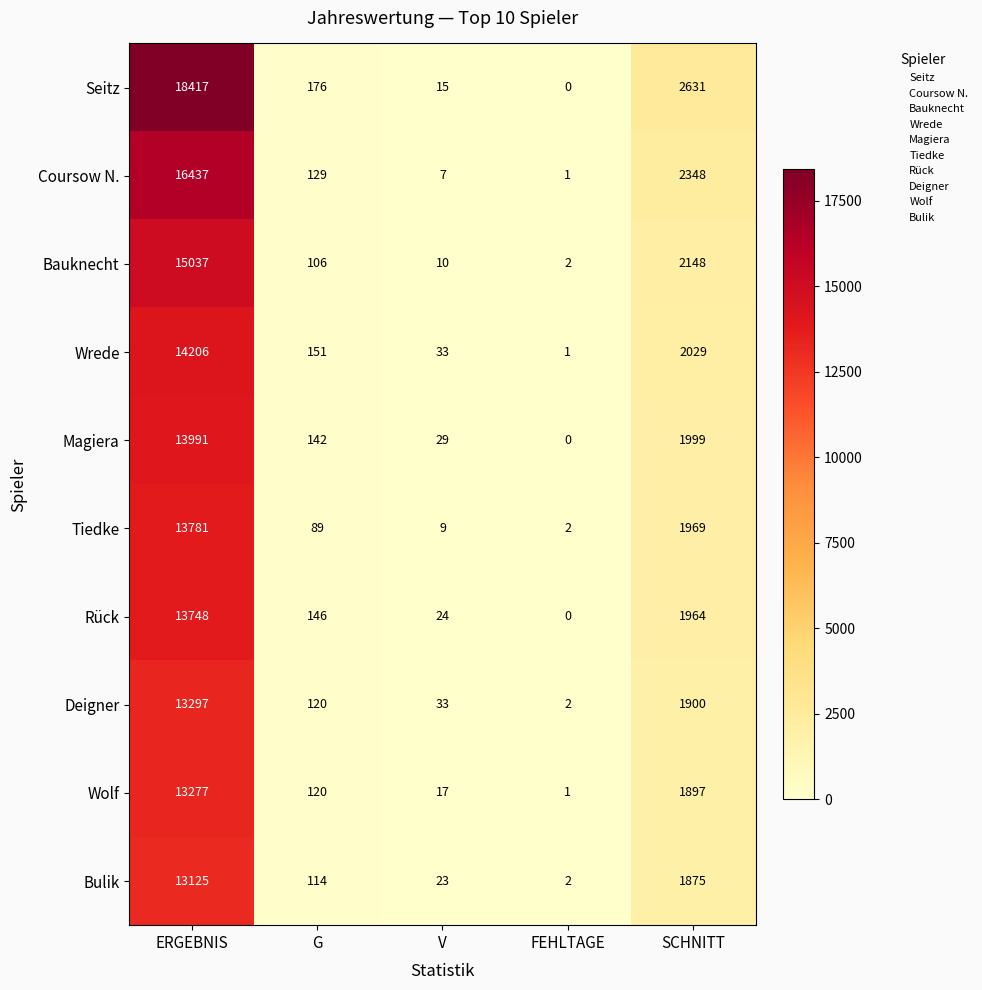

What is the maximum value shown in the chart?

18417